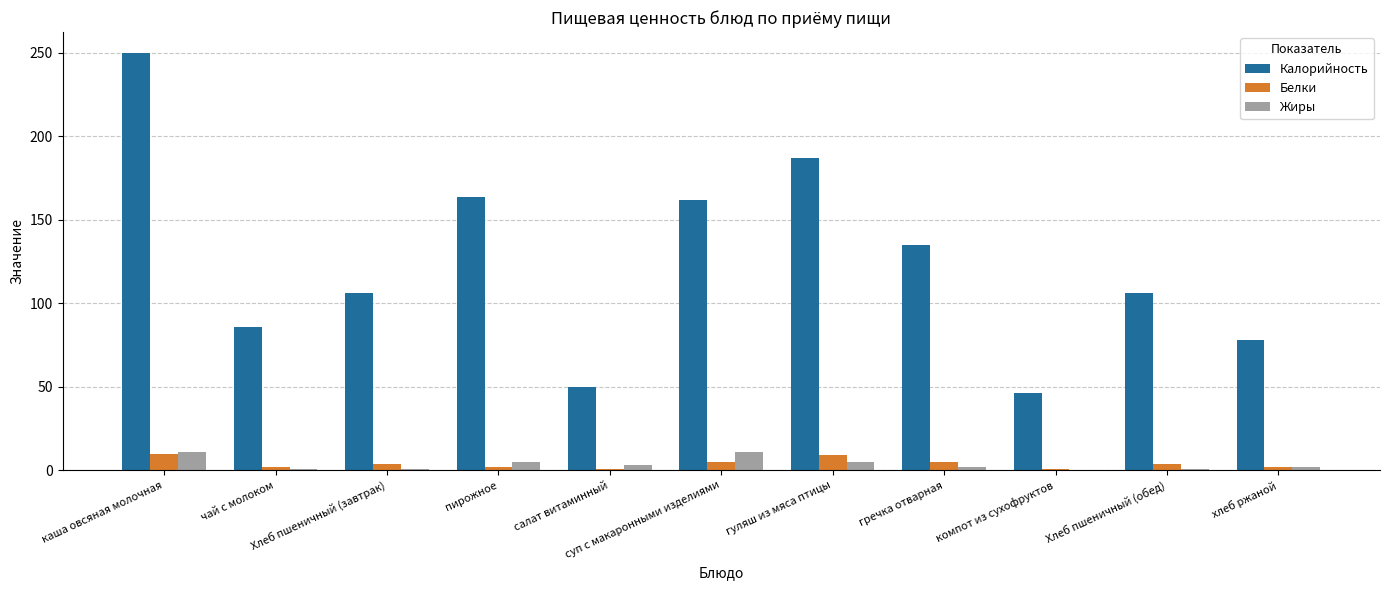

Is it true that Жиры equals 2 at хлеб ржаной?

True